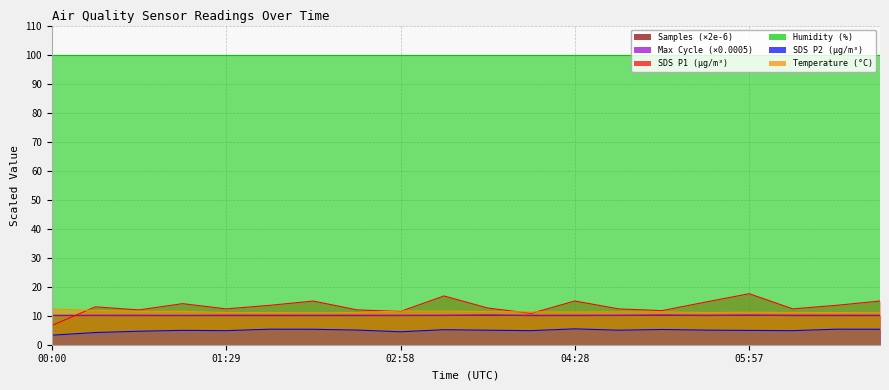

What position from the right is 06:19?

3